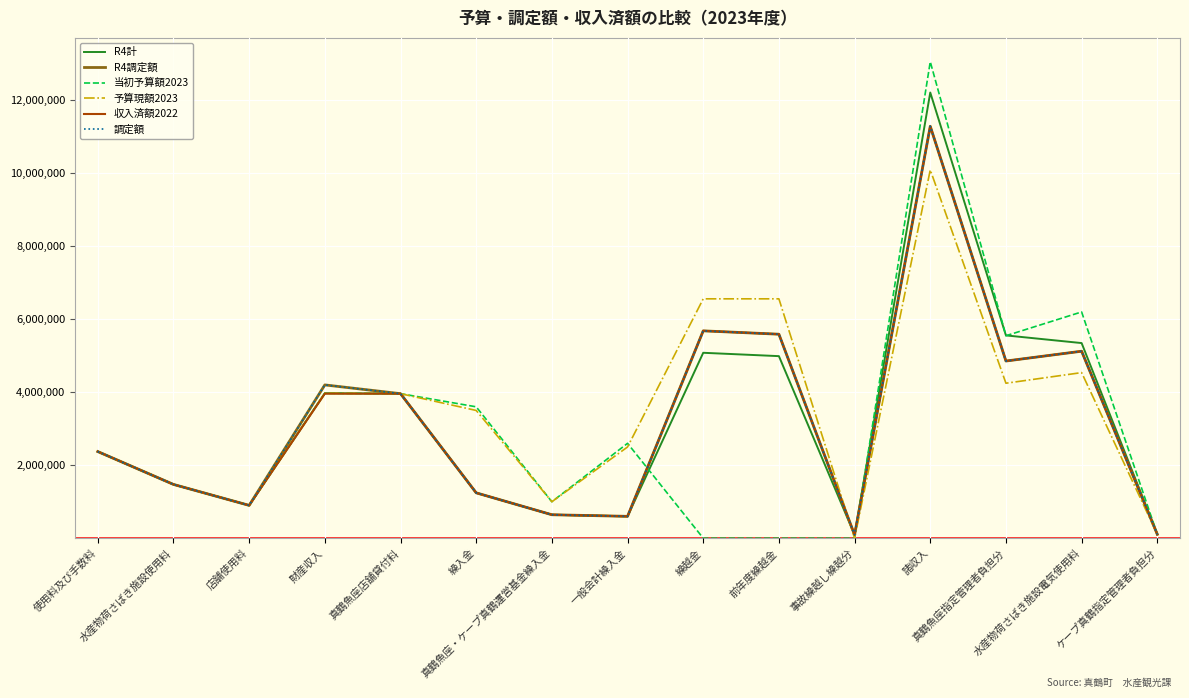

Is the value of 調定額 at 店舗使用料 greater than the value of R4計 at 水産物荷さばき施設電気使用料?

No